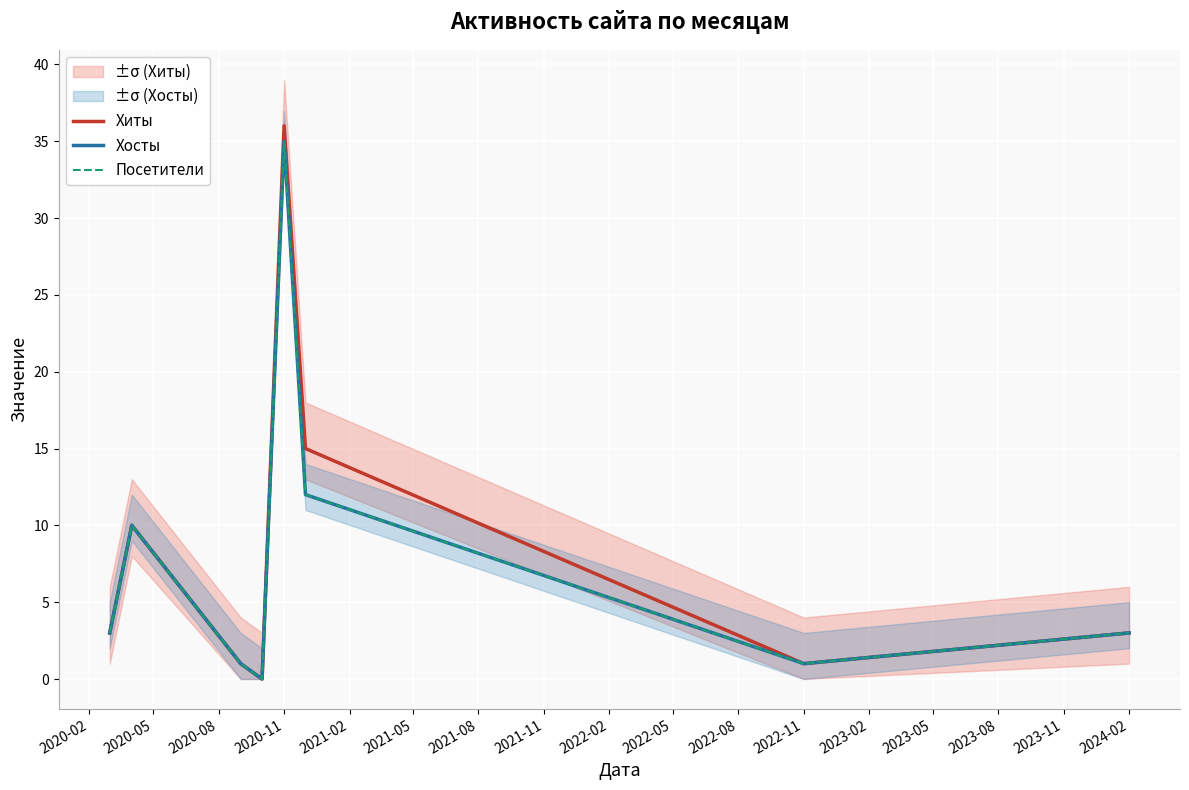

True or false: Хиты and Посетители cross at least once.

False